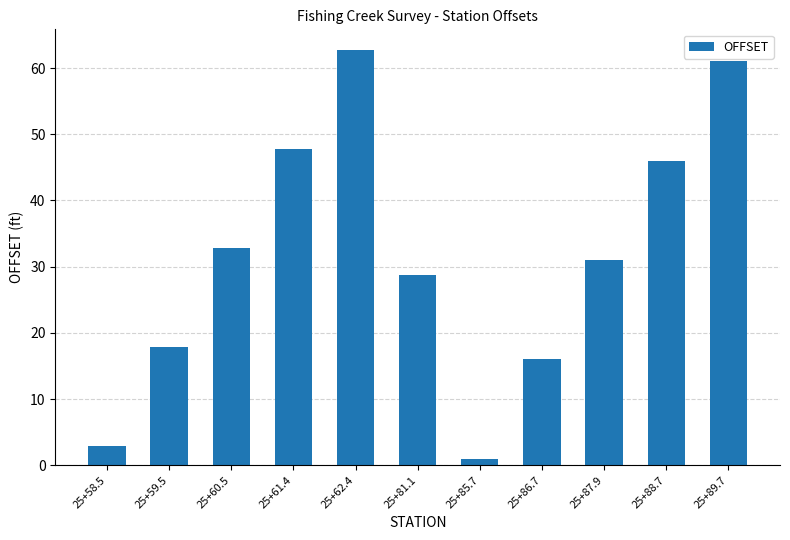

Approximately how many times larger is the value at 25+89.7 compared to 25+85.7?

60.8